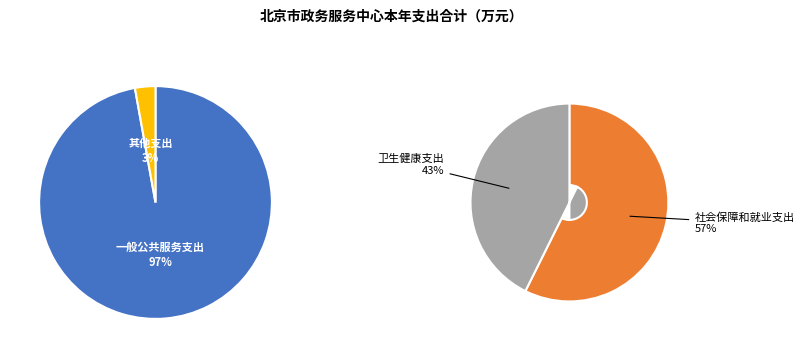

Is it true that 卫生健康支出 is 1% of the pie?

True